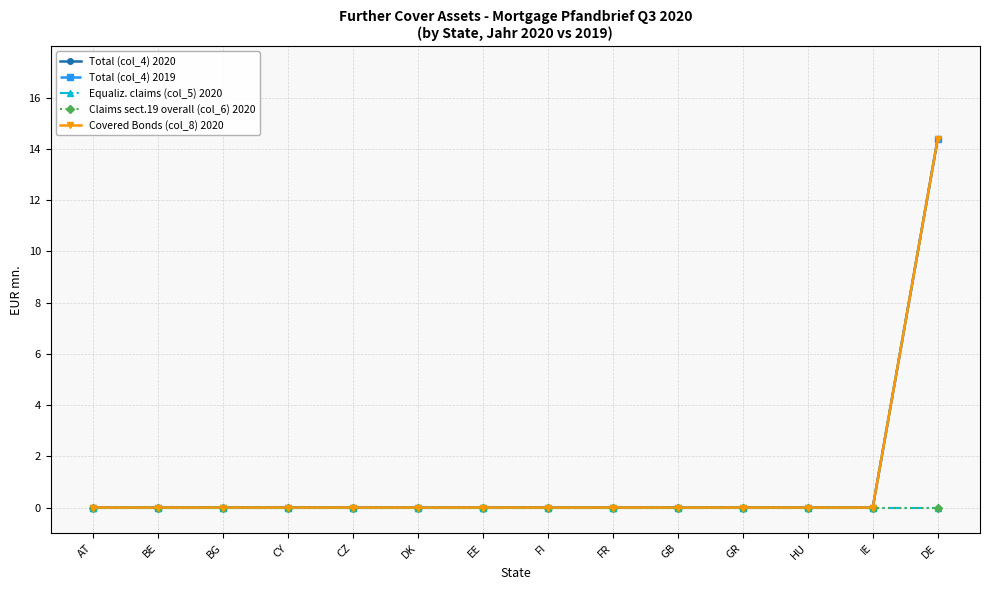

Is the value of Total (col_4) 2020 at BE greater than the value of Total (col_4) 2019 at FR?

No